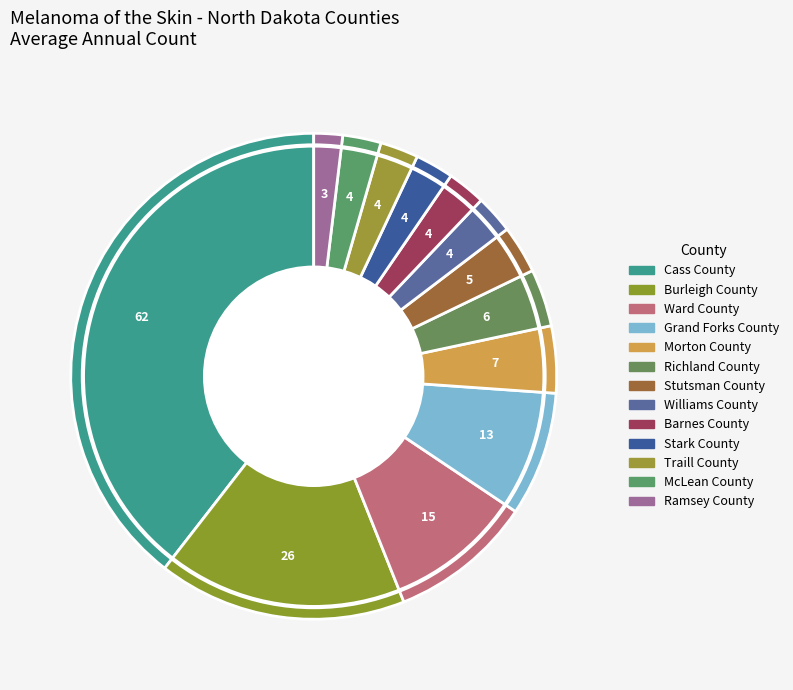

Rank the categories by value from lowest to highest.

Ramsey County, Williams County, Barnes County, Stark County, Traill County, McLean County, Stutsman County, Richland County, Morton County, Grand Forks County, Ward County, Burleigh County, Cass County